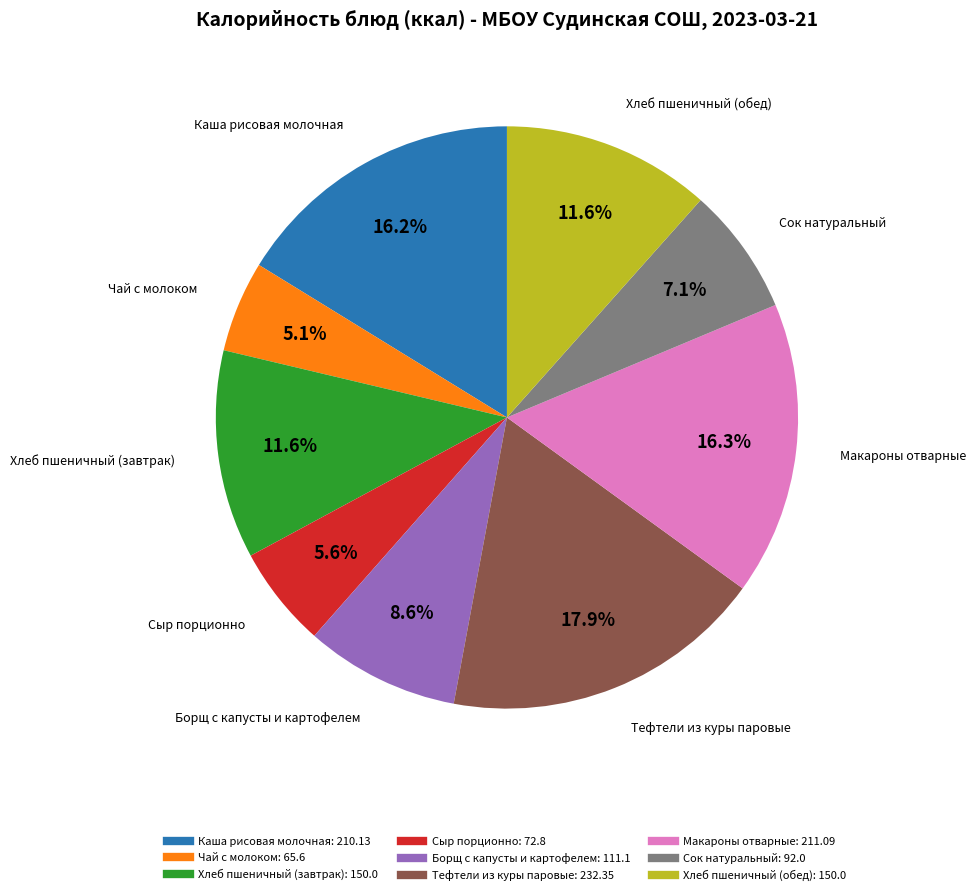

Combined, do Каша рисовая молочная and Сыр порционно account for over 50%?

No